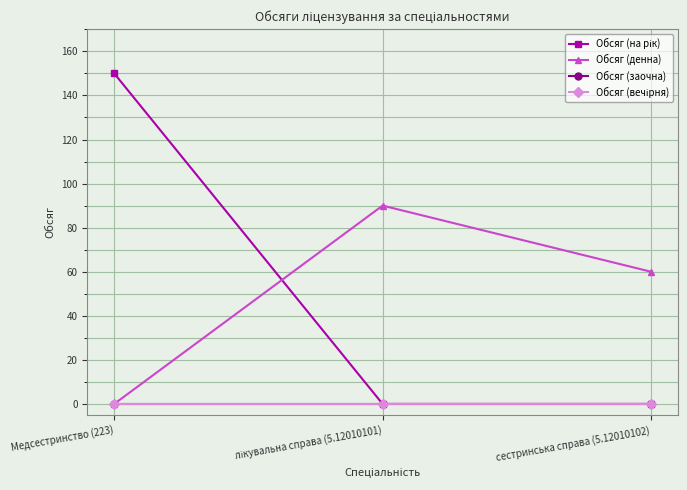

Reading left to right, extract all data points from this chart.

Обсяг (на рік): 150	0	0
Обсяг (денна): 0	90	60
Обсяг (заочна): 0	0	0
Обсяг (вечірня): 0	0	0